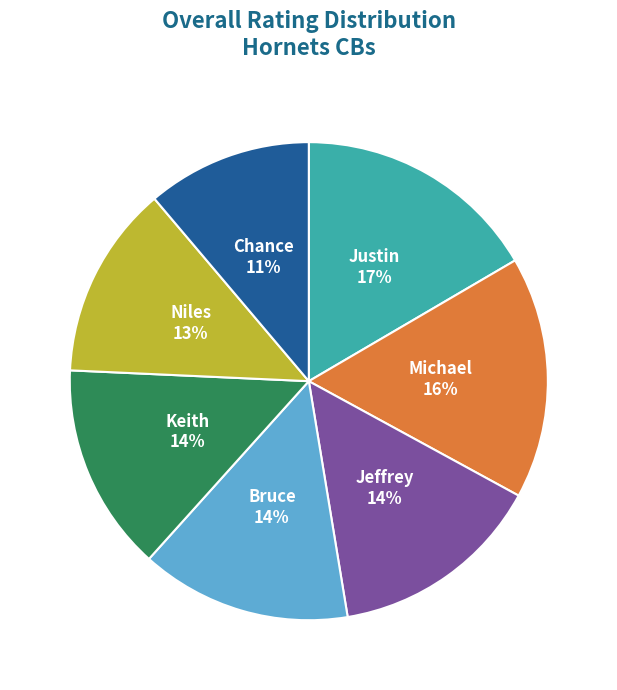

Is there a majority slice in this chart?

No